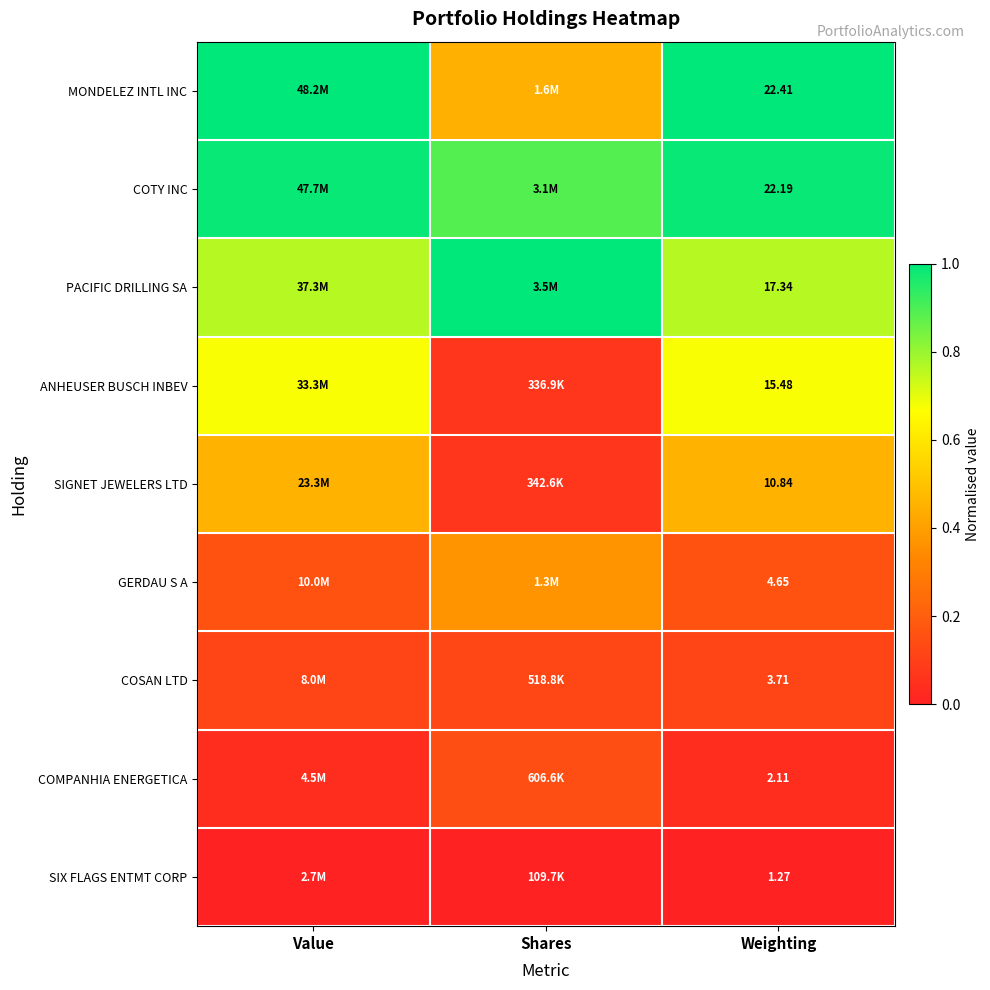

How many categories are shown in the chart?

3